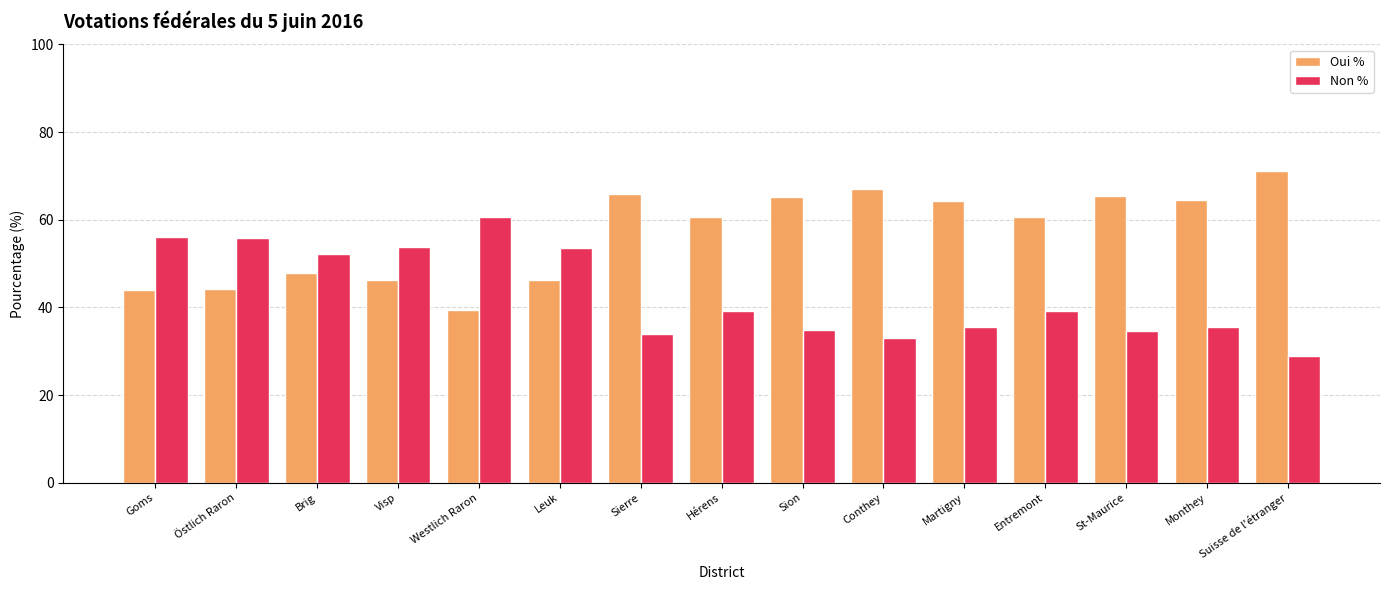

At which label does Non % reach its minimum?

Suisse de l'étranger